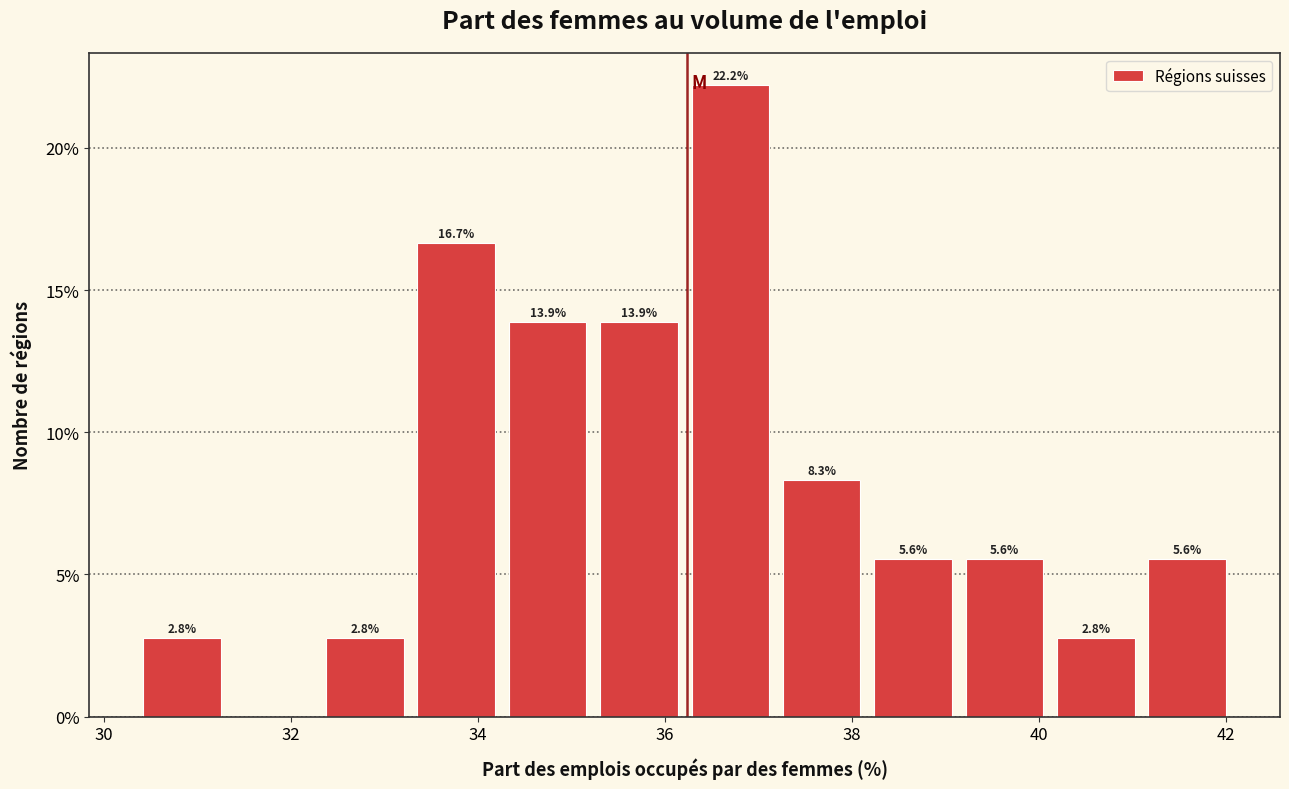

Which range on the x-axis has the tallest bar?

36.2 to 37.2